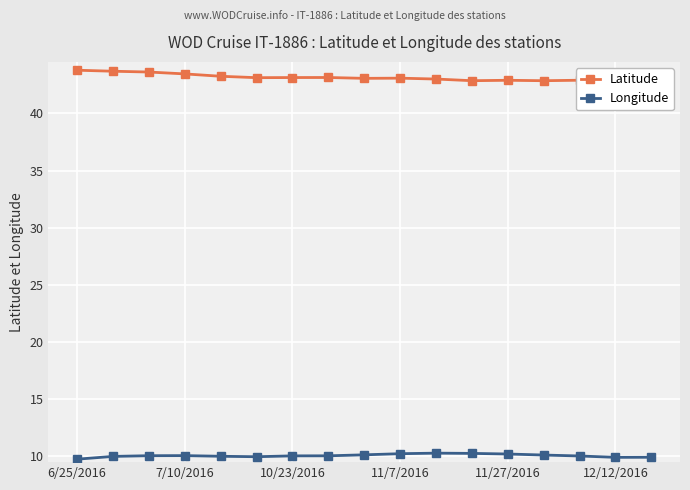

What is the maximum value for Latitude?

43.8